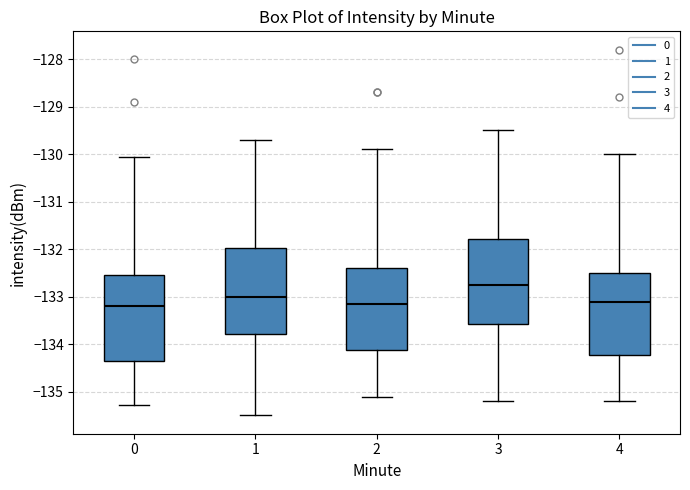

Reading left to right, read every box against the y-axis: the position of its median line, the range the box covers, and the ends of its whiskers. The values are not printed on the chart, so give them approximately, as read against the axis.

0: median -133.2, box -134.4 to -132.5, whiskers -135.3 to -130.1
1: median -133.0, box -133.8 to -132.0, whiskers -135.5 to -129.7
2: median -133.1, box -134.1 to -132.4, whiskers -135.1 to -129.9
3: median -132.7, box -133.6 to -131.8, whiskers -135.2 to -129.5
4: median -133.1, box -134.2 to -132.5, whiskers -135.2 to -130.0